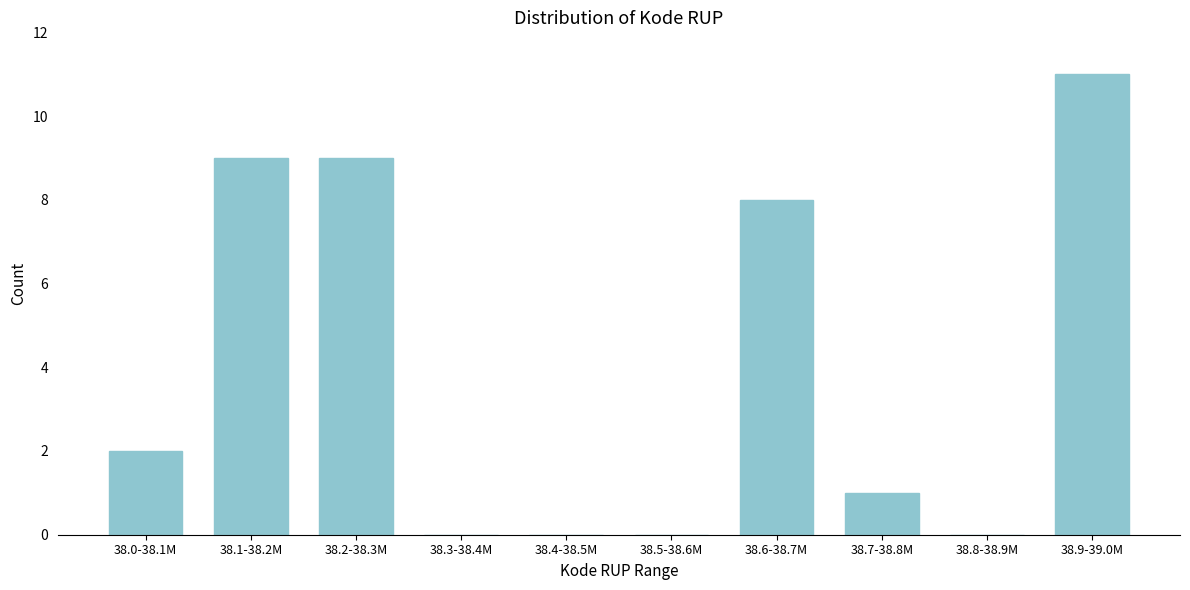

Reading left to right, extract all data points from this chart.

38.0-38.1M=2	38.1-38.2M=9	38.2-38.3M=9	38.3-38.4M=0	38.4-38.5M=0	38.5-38.6M=0	38.6-38.7M=8	38.7-38.8M=1	38.8-38.9M=0	38.9-39.0M=11